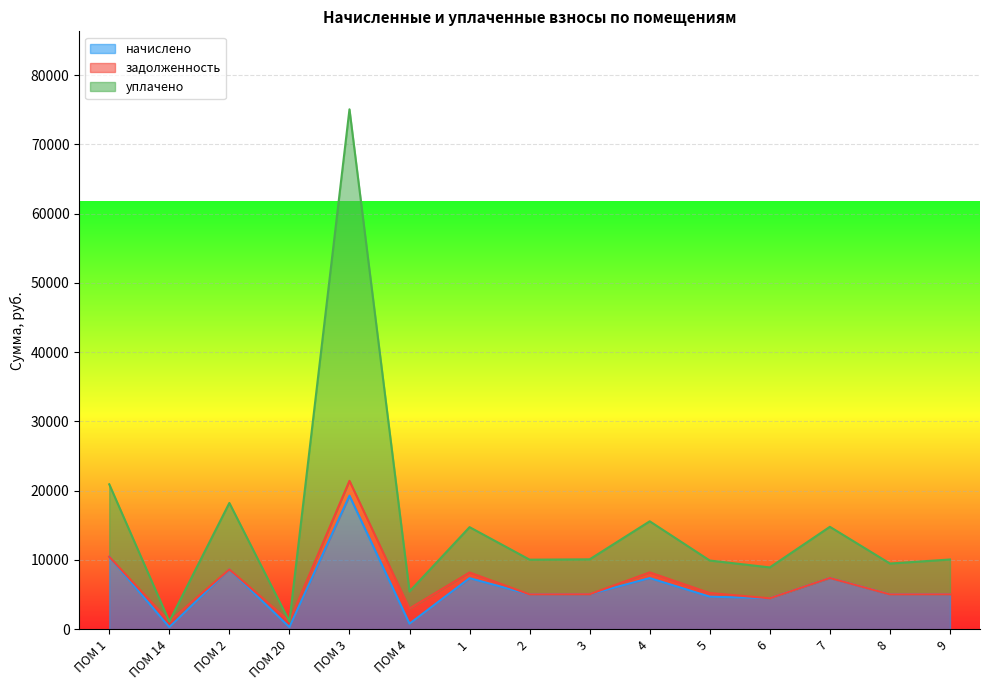

Between ПОМ 1 and 8, which is larger?

ПОМ 1